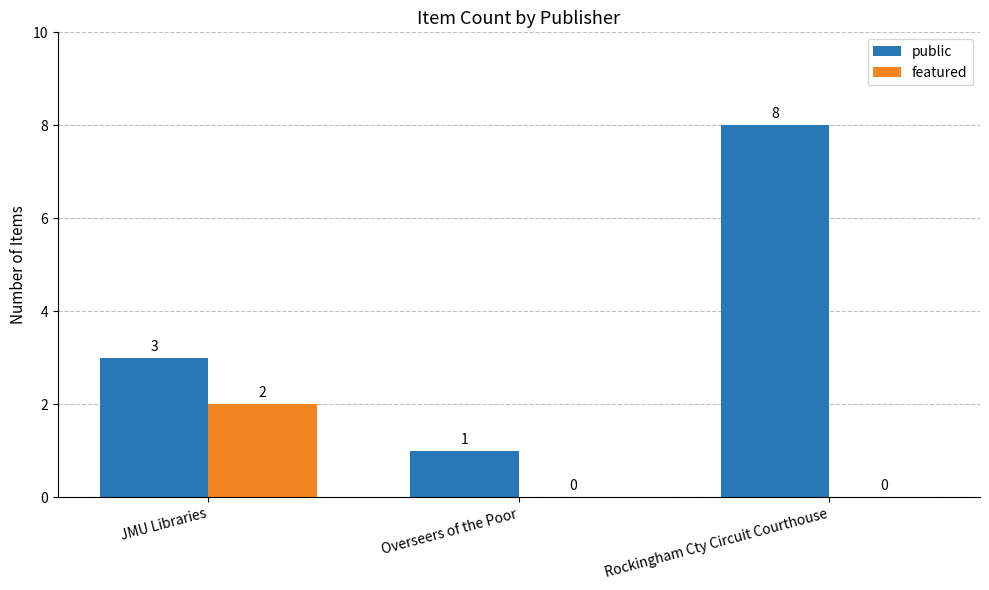

What is the greatest value displayed?

8